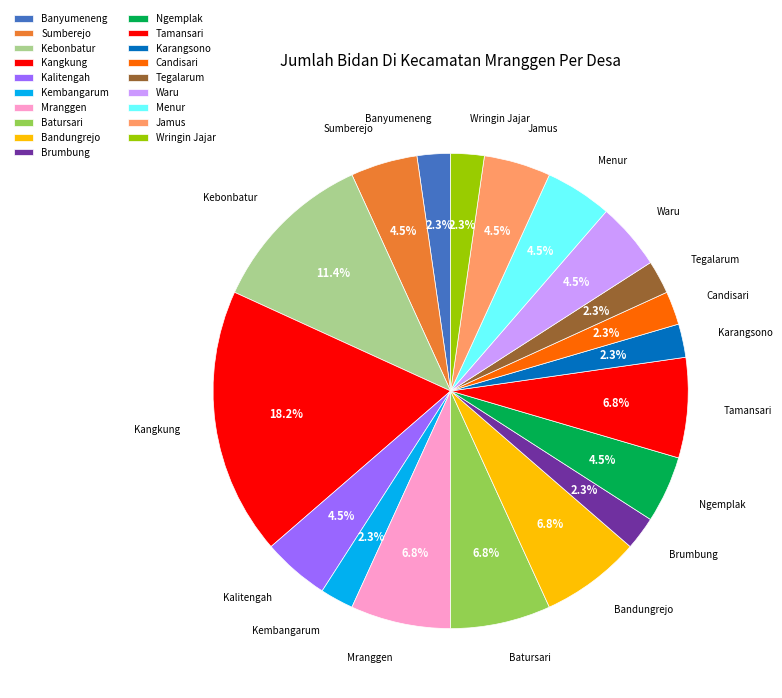

How many segments does this pie chart have?

19